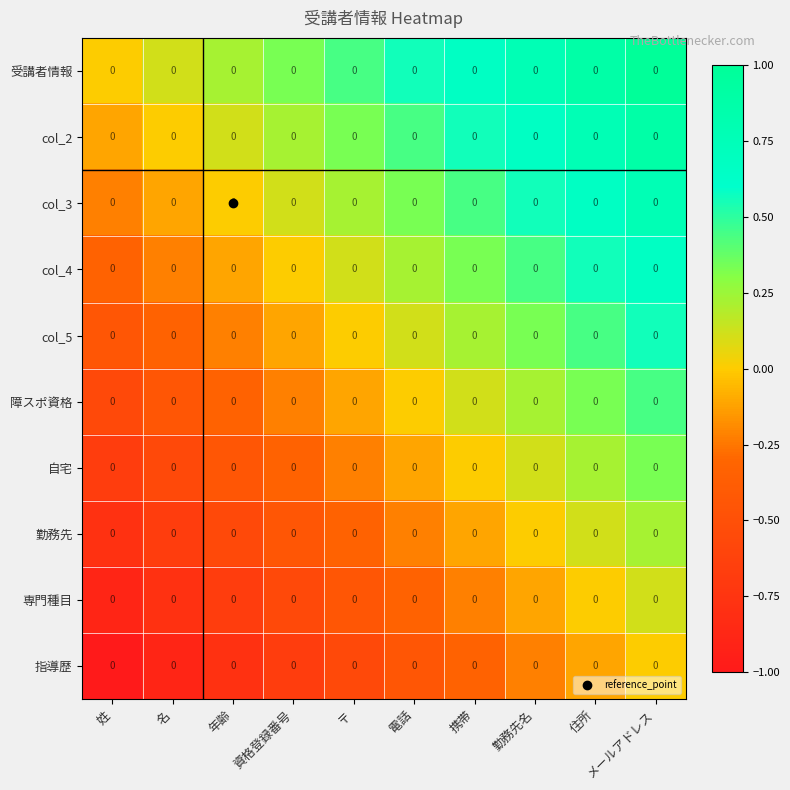

How many positive values does the 勤務先 series have?

2